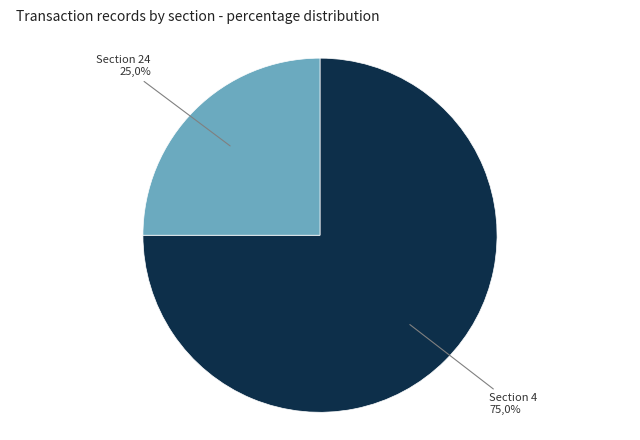

What is the largest slice in the pie chart?

4